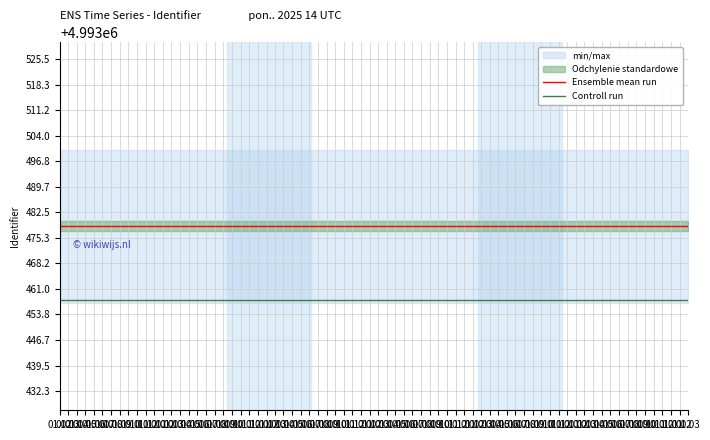

True or false: Controll run and Ensemble mean run intersect in this chart.

False